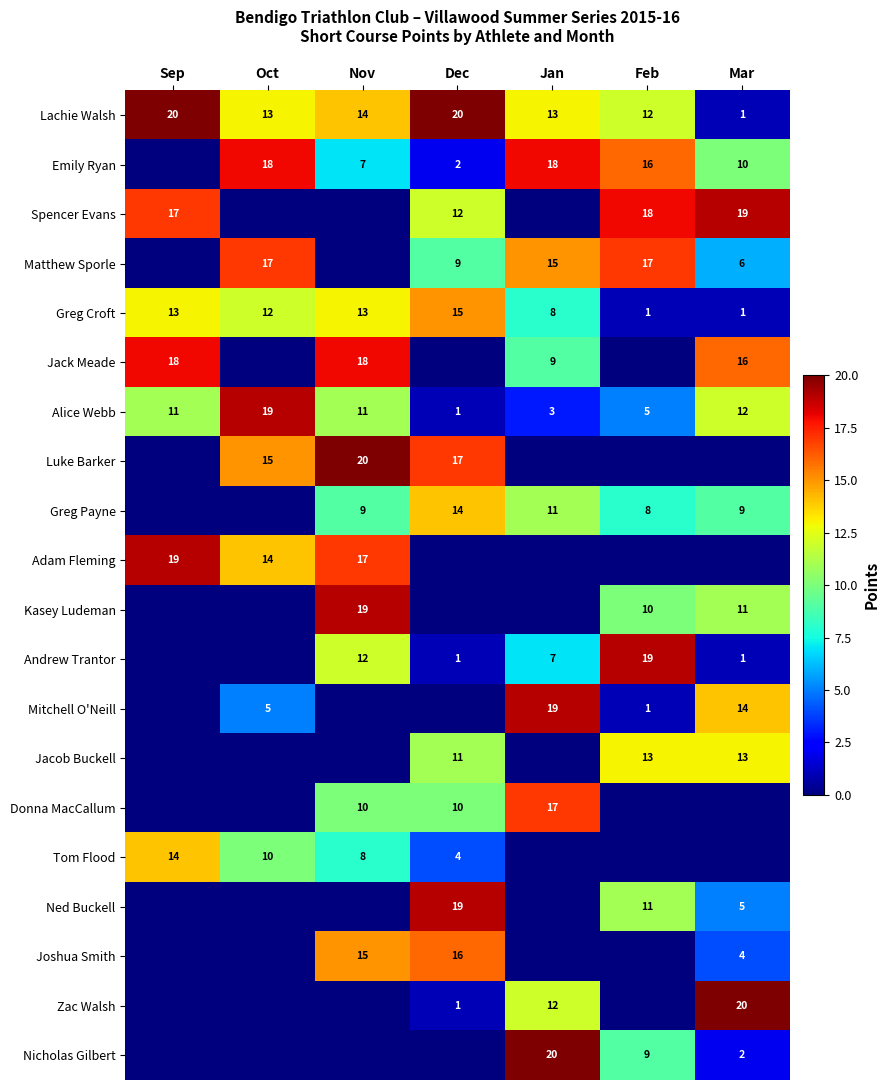

Is it true that Matthew Sporle equals 6 at Mar?

True